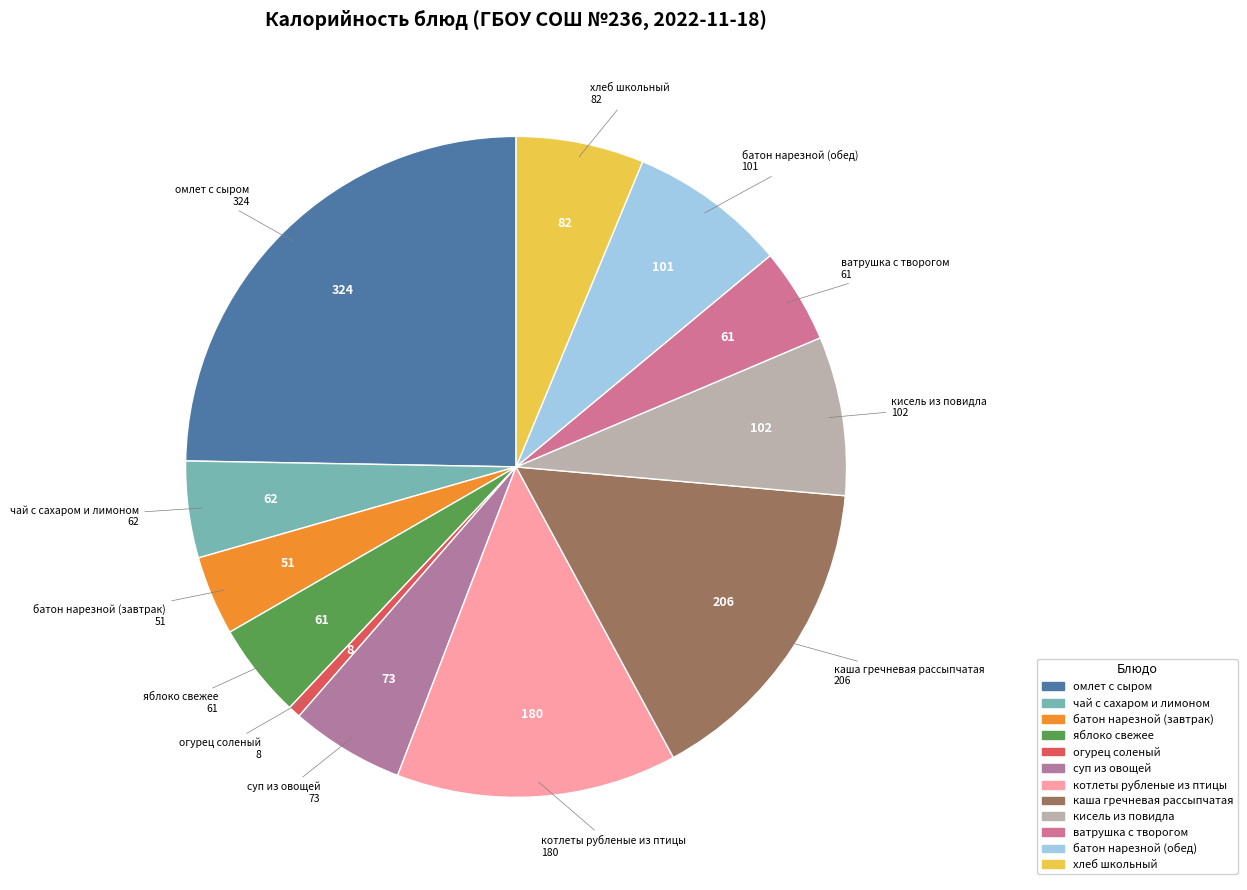

Is it true that огурец соленый is 1% of the pie?

True